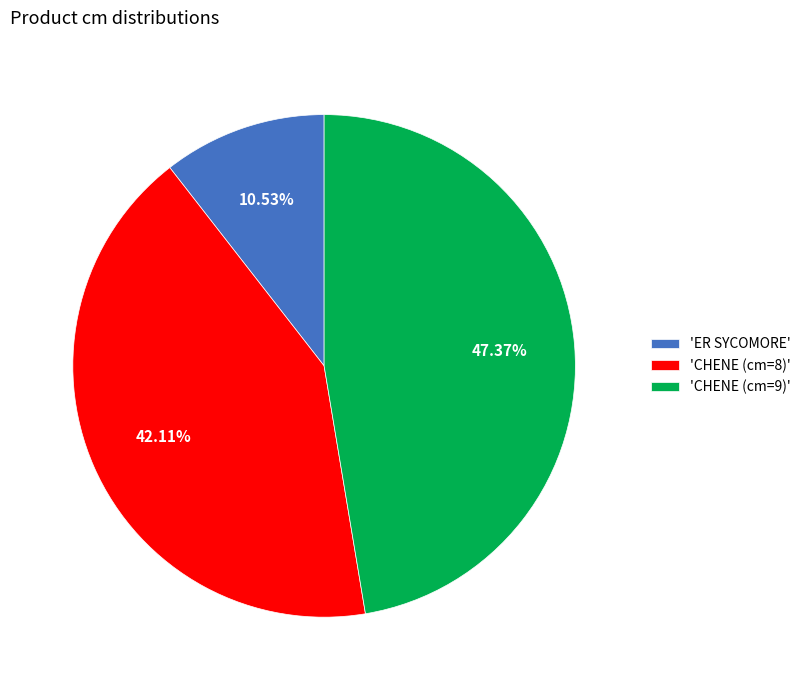

Is 'ER SYCOMORE' the majority of the pie?

No